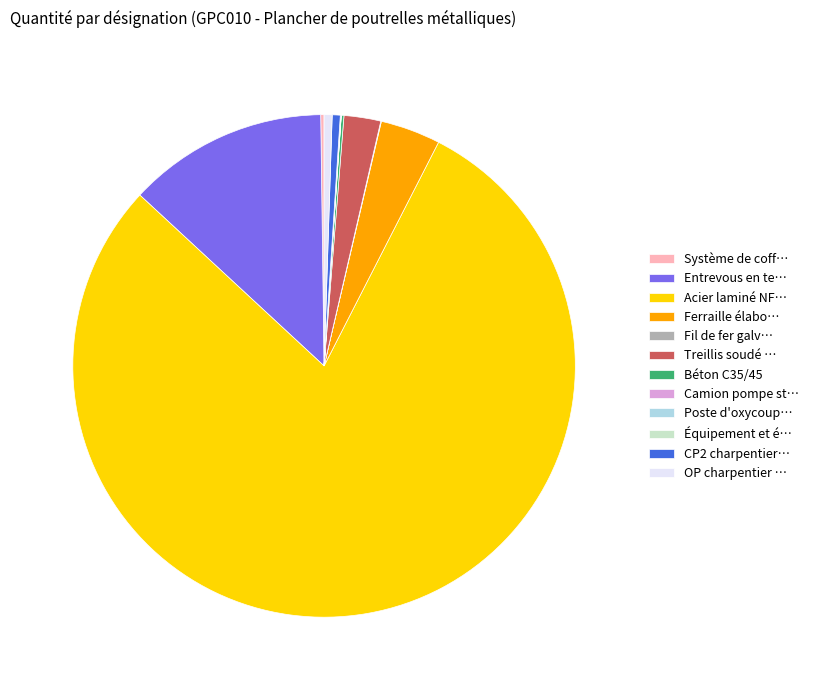

What is the largest slice in the pie chart?

Acier laminé NF…